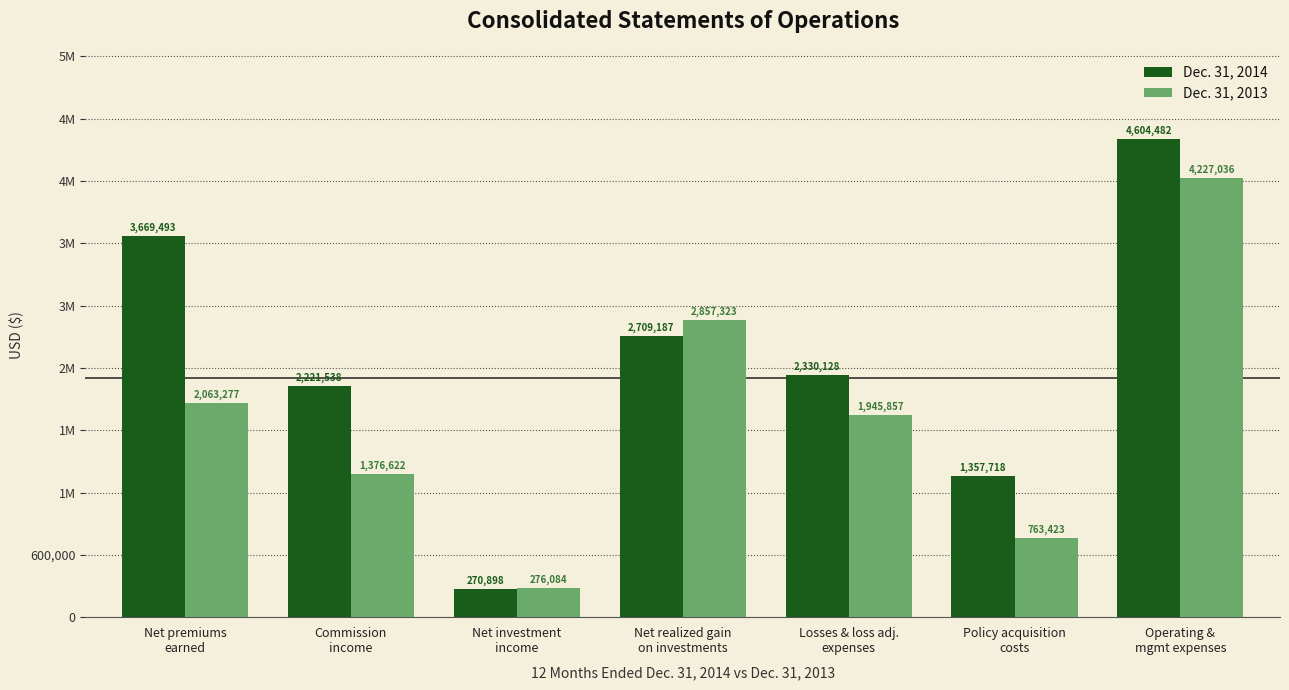

True or false: Dec. 31, 2013 has a value of 276084 at Net investment
income.

True